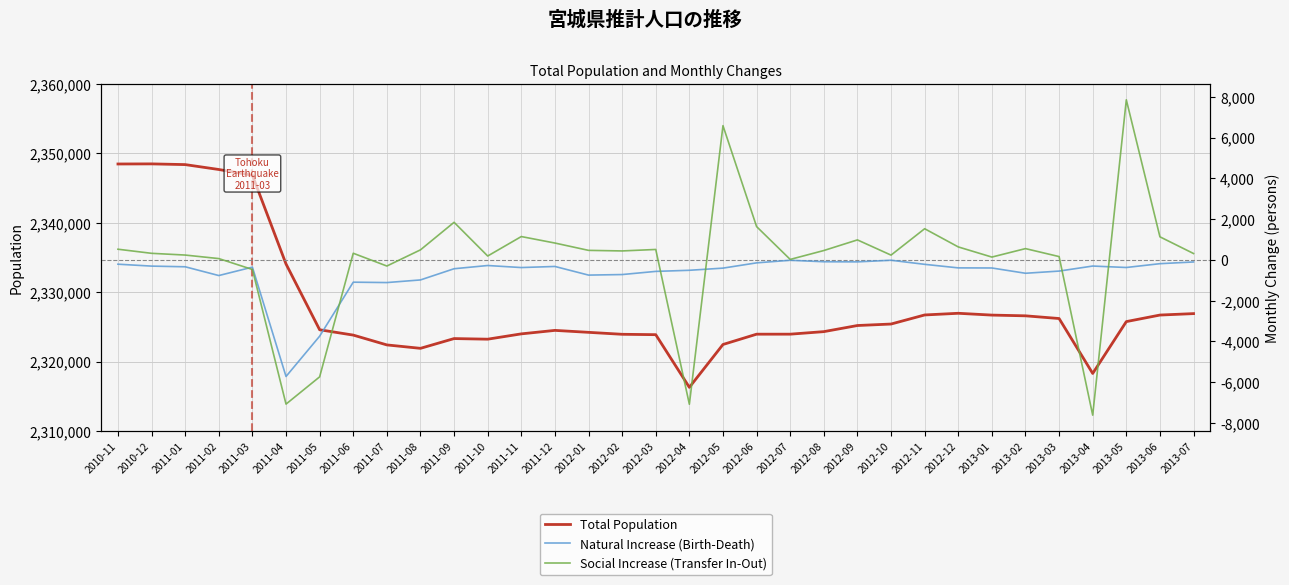

Where is Social Increase (Transfer In-Out) nearest to the value 117?

2013-01